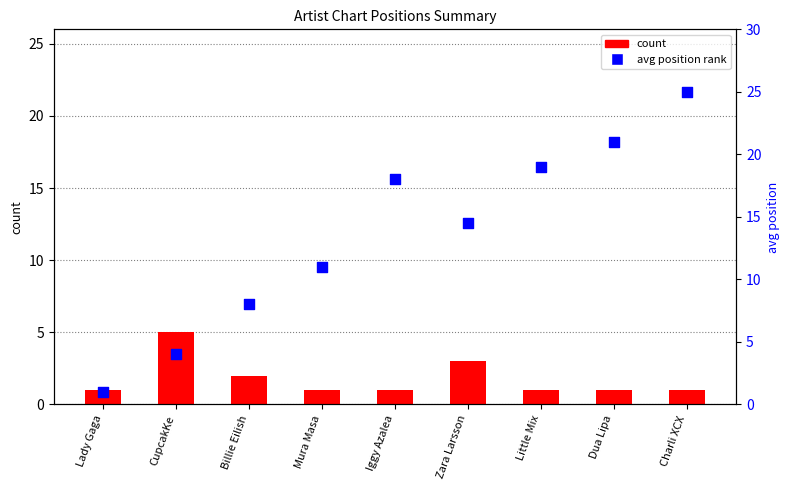

Is the value of avg position rank at Iggy Azalea greater than the value of count at Billie Eilish?

Yes